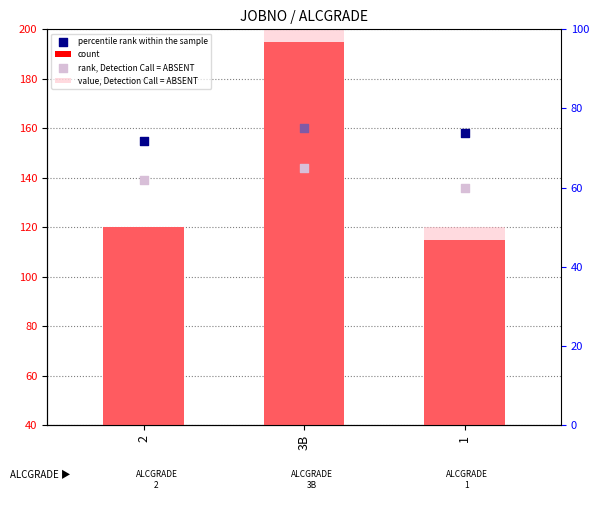

Which series reaches the maximum Y coordinate?

count